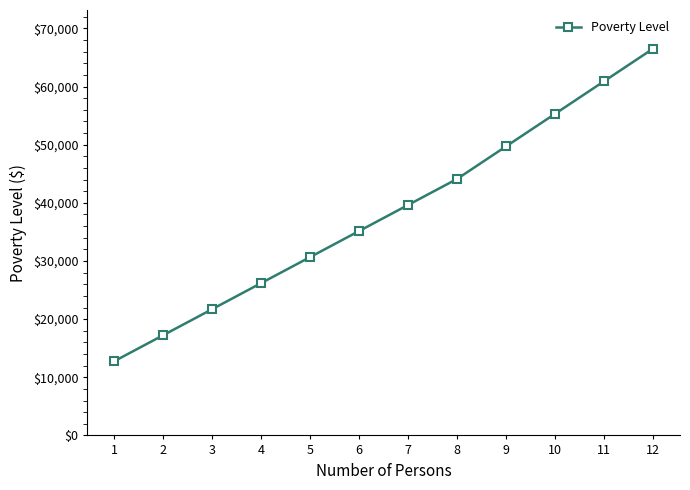

How many lines are shown in the chart?

1